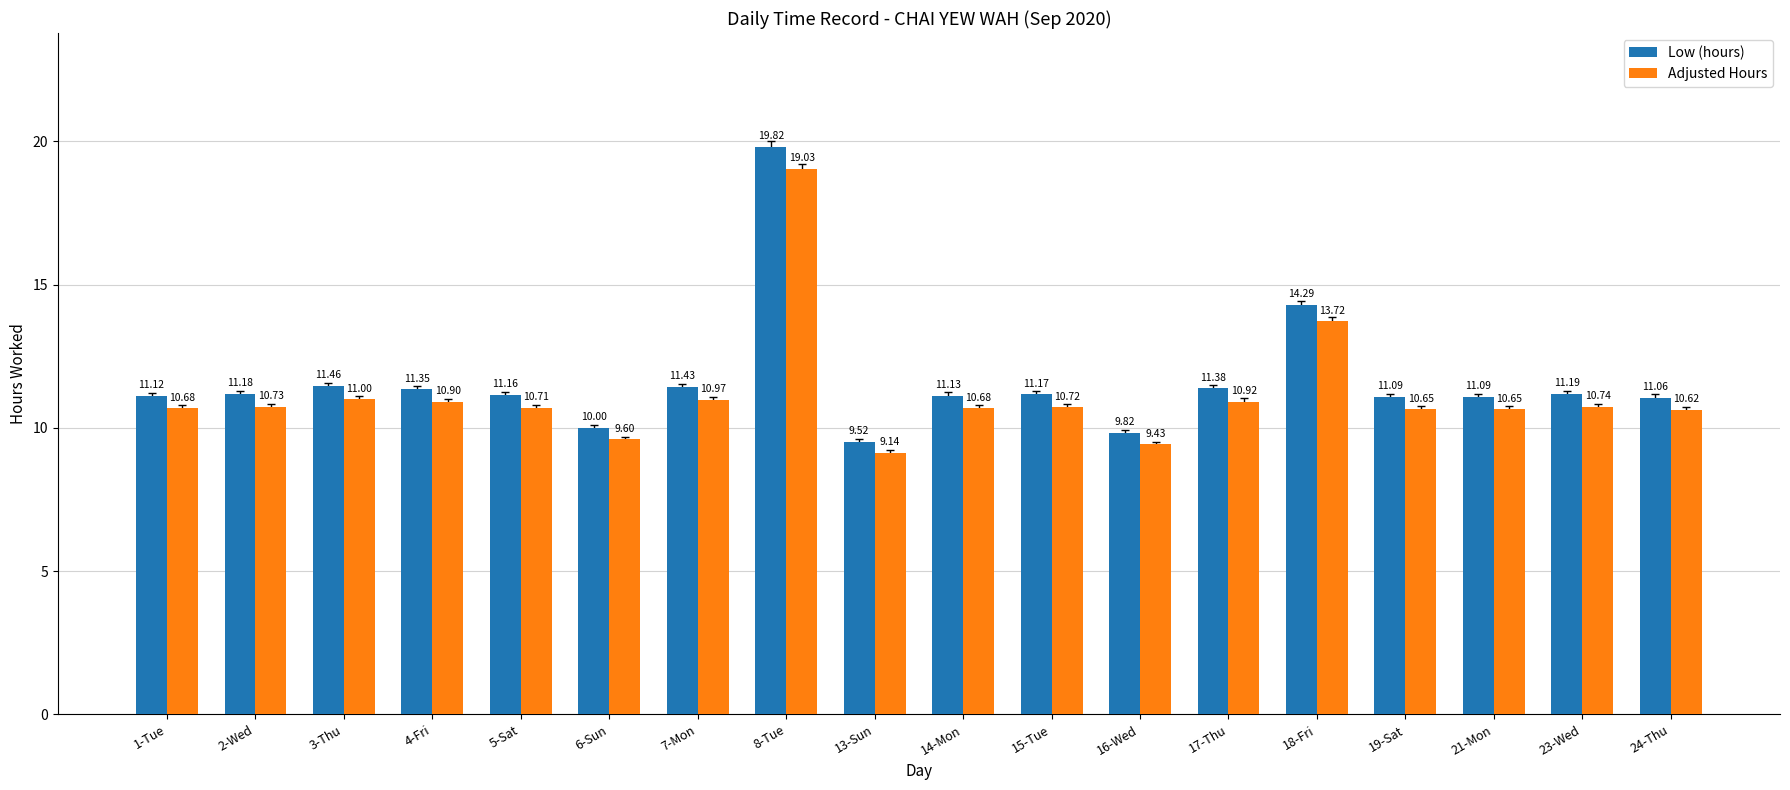

What is the average value of the Adjusted Hours series?

11.2